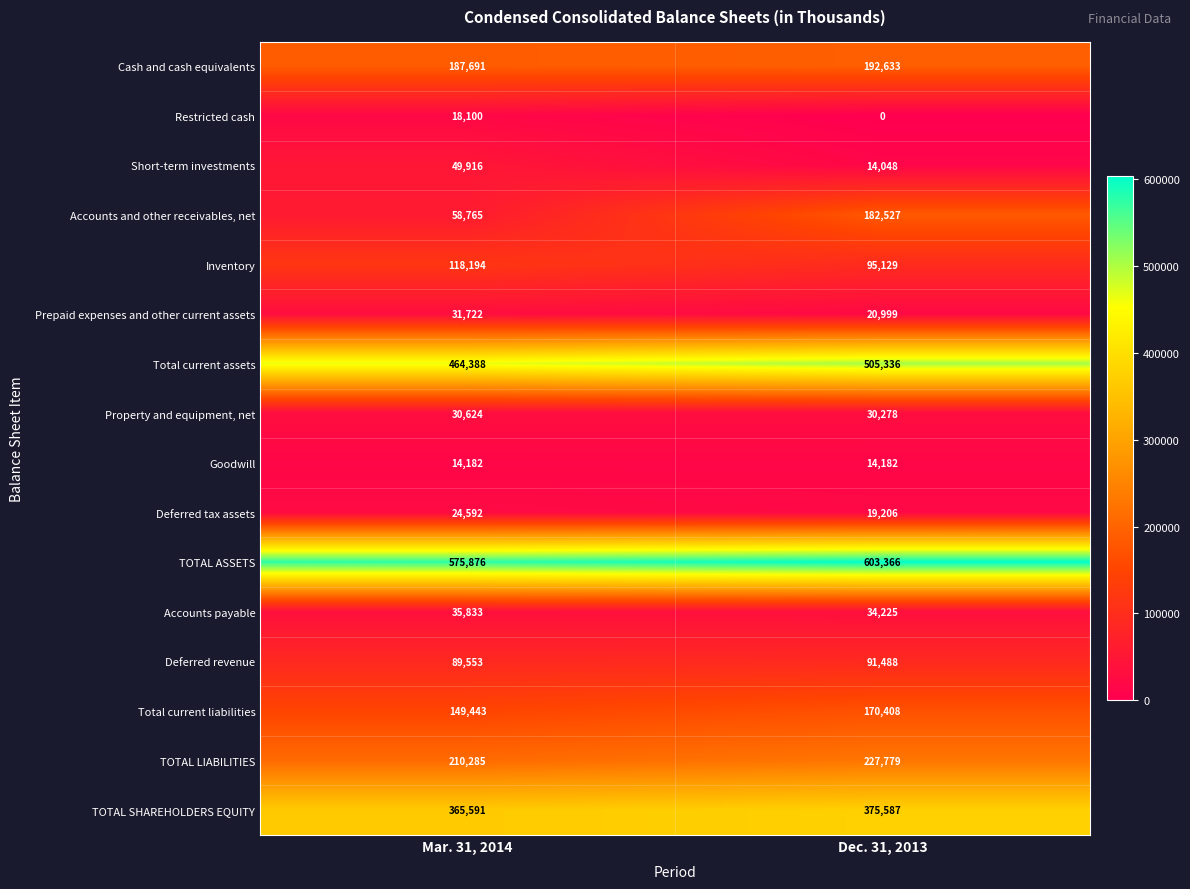

What is the spread (max minus min) of values at Mar. 31, 2014?

561694